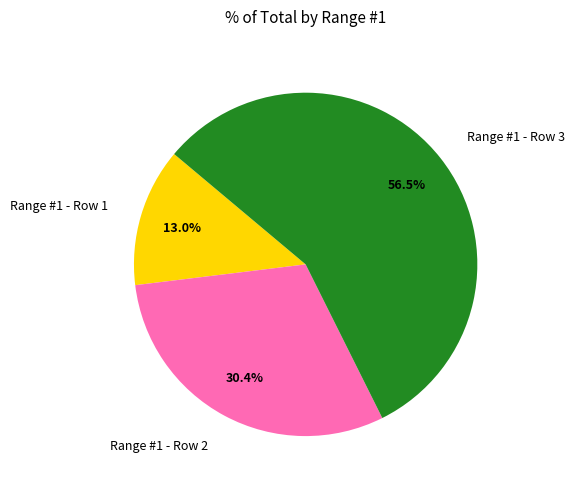

Count the number of slices in the pie.

3